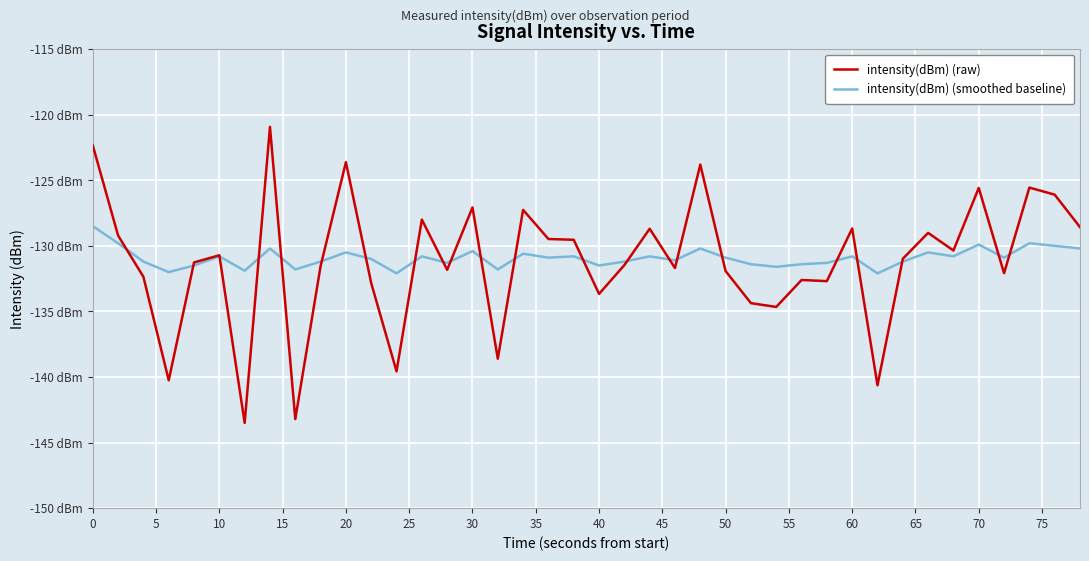

What are all the series names shown in the legend?

intensity(dBm) (raw), intensity(dBm) (smoothed baseline)